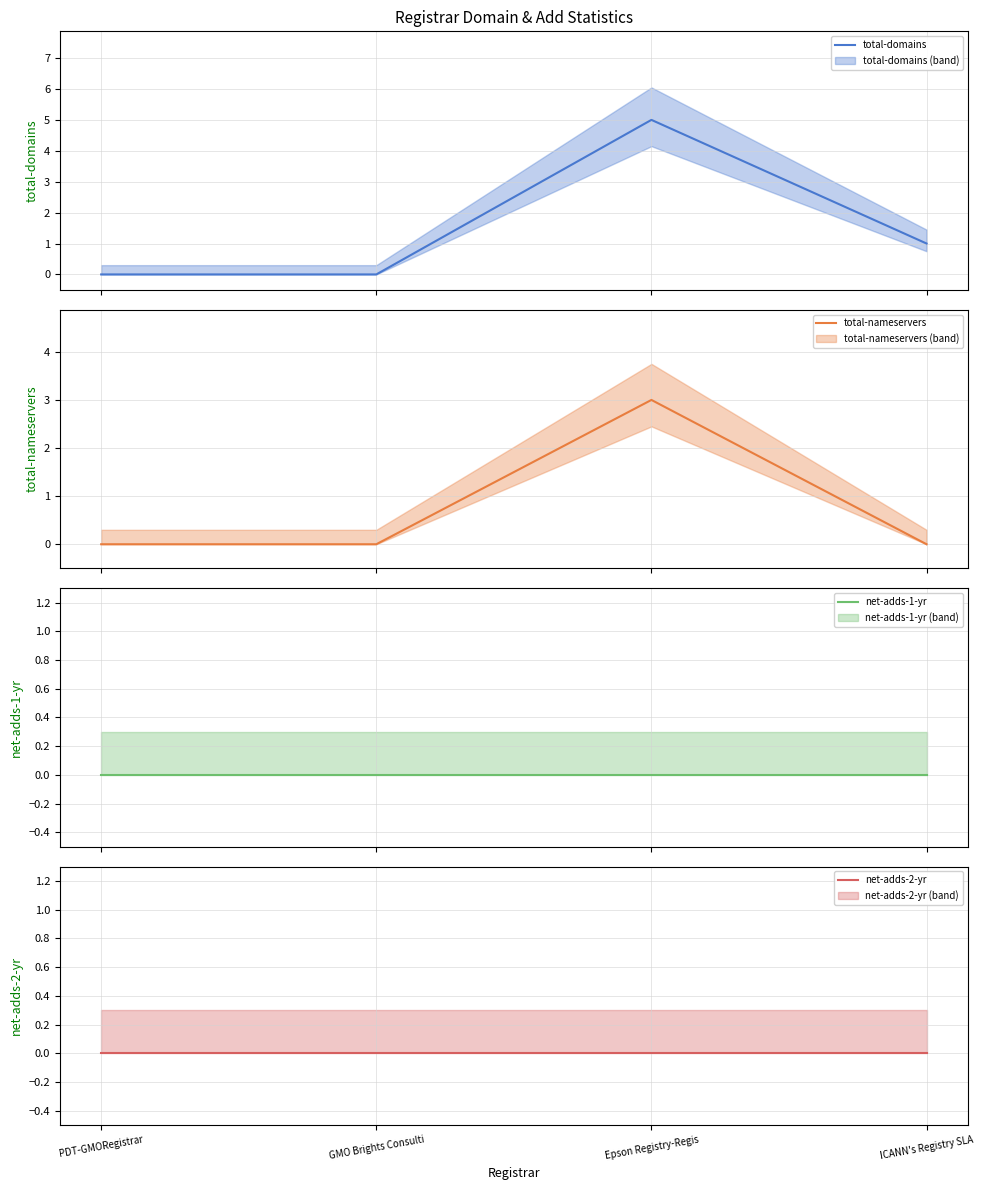

What is the label of the 4th point from the right?

PDT-GMORegistrar